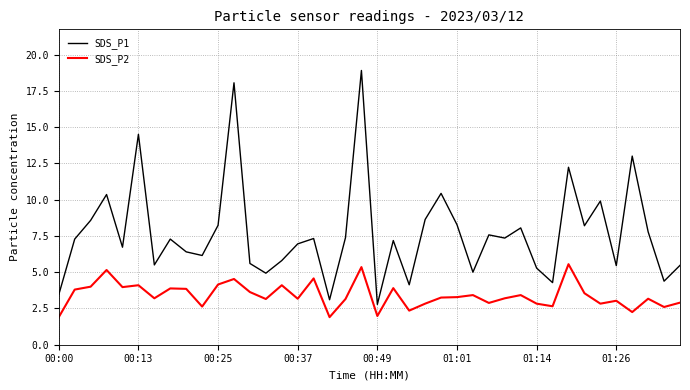

In SDS_P2, how many points are higher than both neighbors (excluding endpoints)?

13